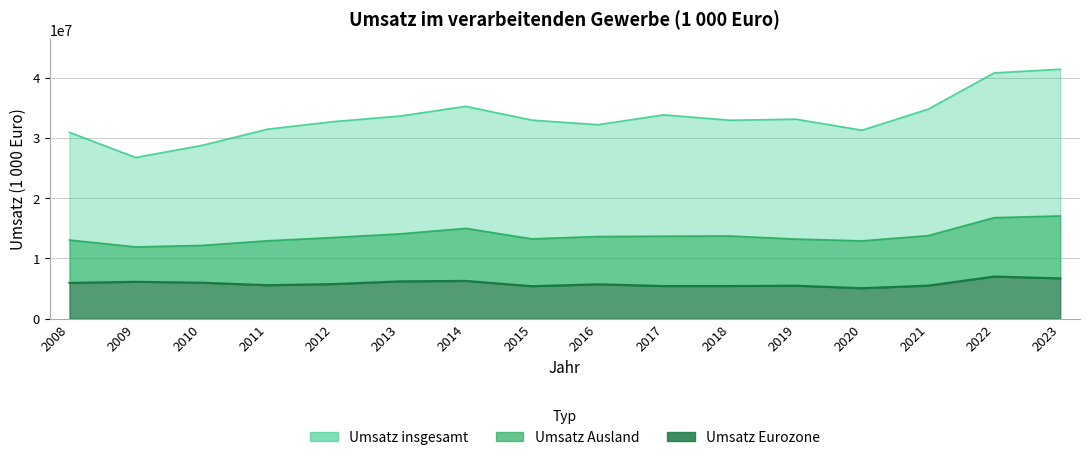

What is the total value across all series at 2008?

49939194.7